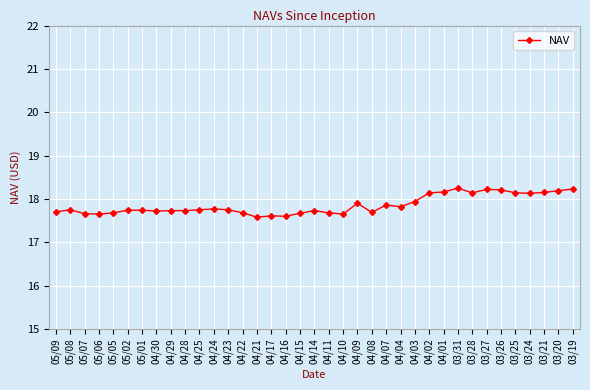

The chart shows a value of 26.9 at 04/10. True or false?

False